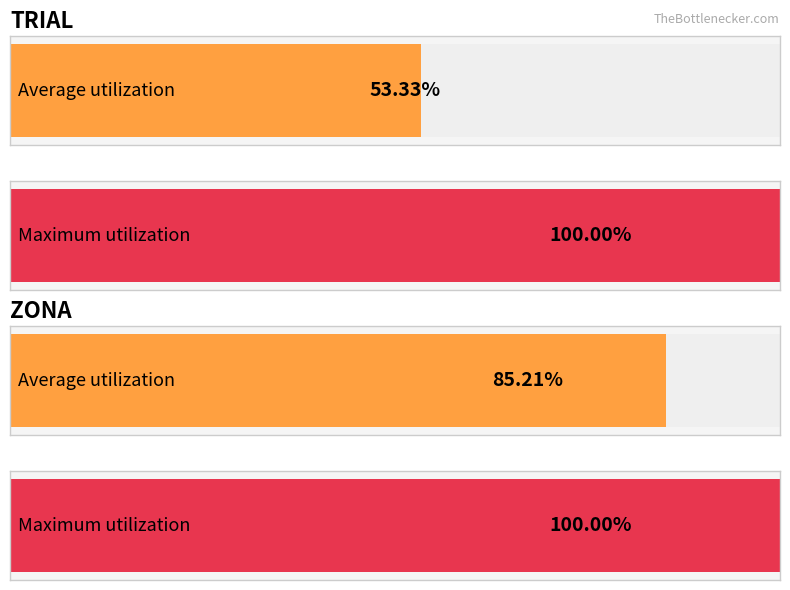

List the series in order of their peak value, lowest first.

Trial, Zona